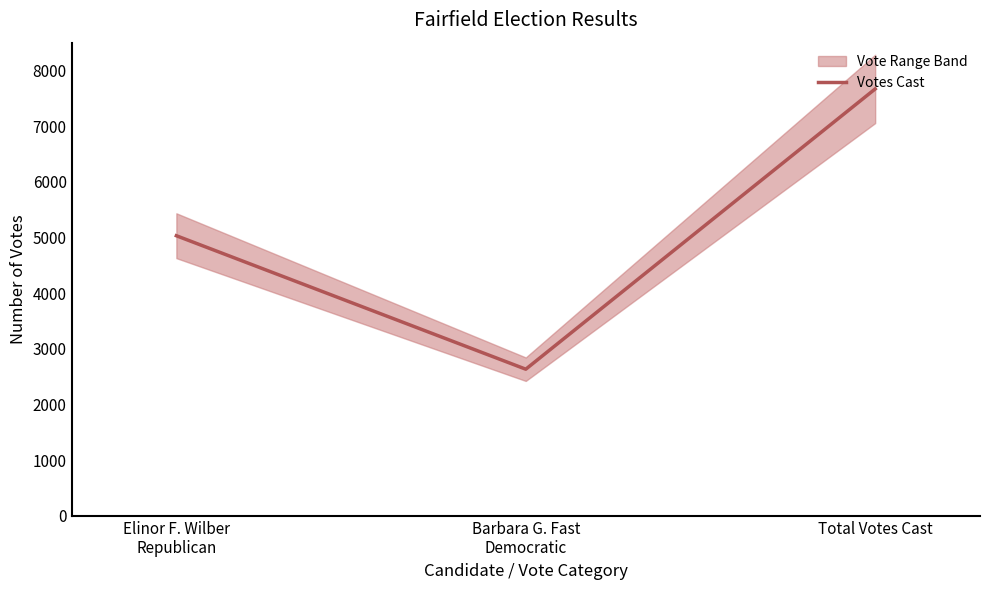

What is the label of the 1st point from the right?

Total Votes Cast